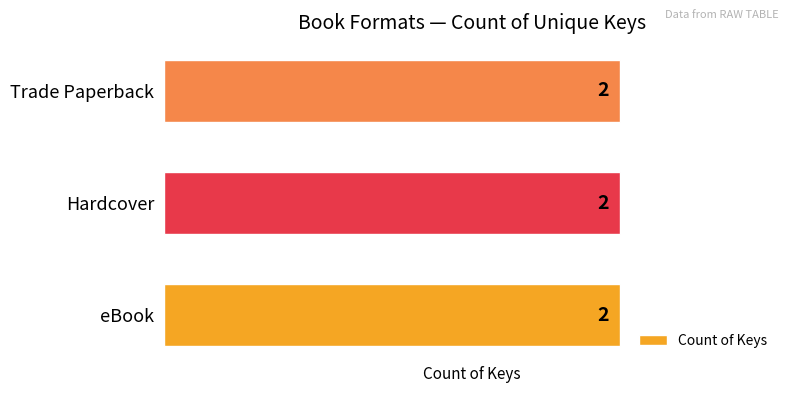

Which series has the largest range (max minus min)?

eBook